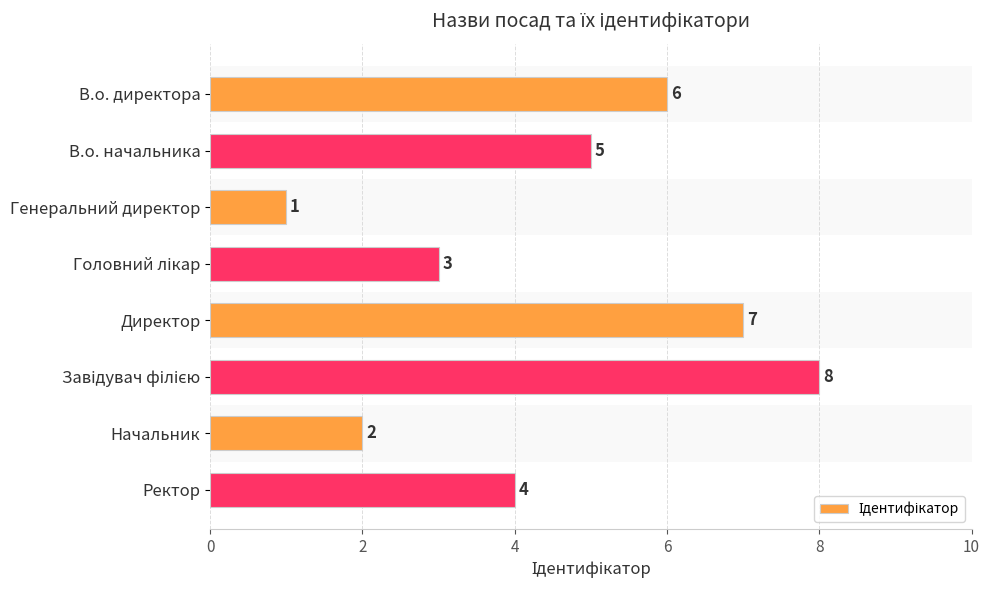

At which category does the chart reach its minimum across all series?

Генеральний директор